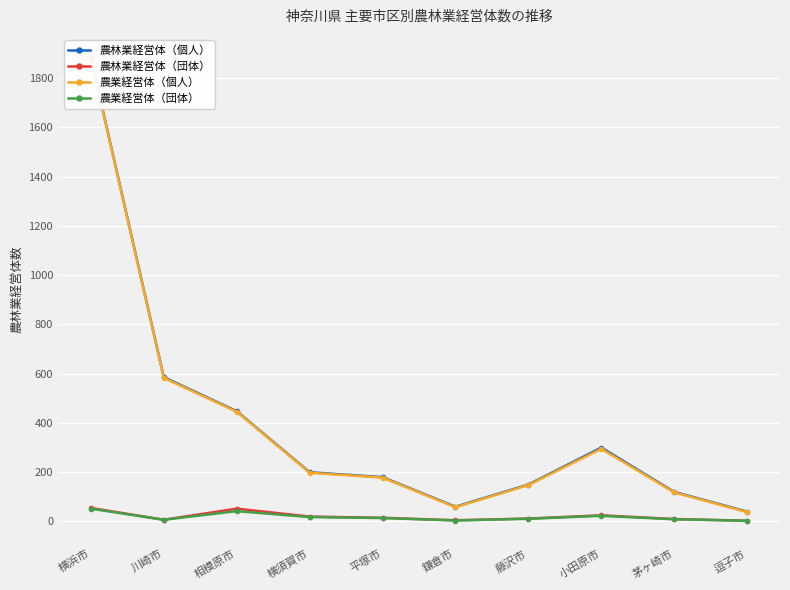

True or false: 農業経営体（団体） and 農林業経営体（団体） cross at least once.

False